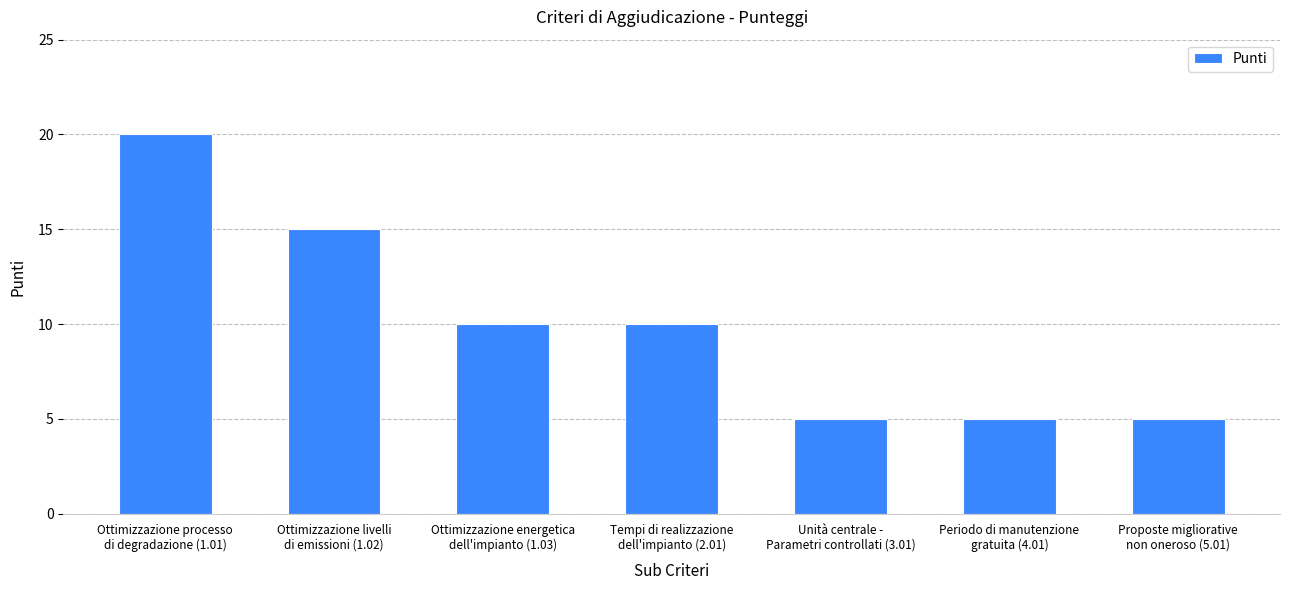

Is it true that the value at Ottimizzazione processo
di degradazione (1.01) is 13?

False